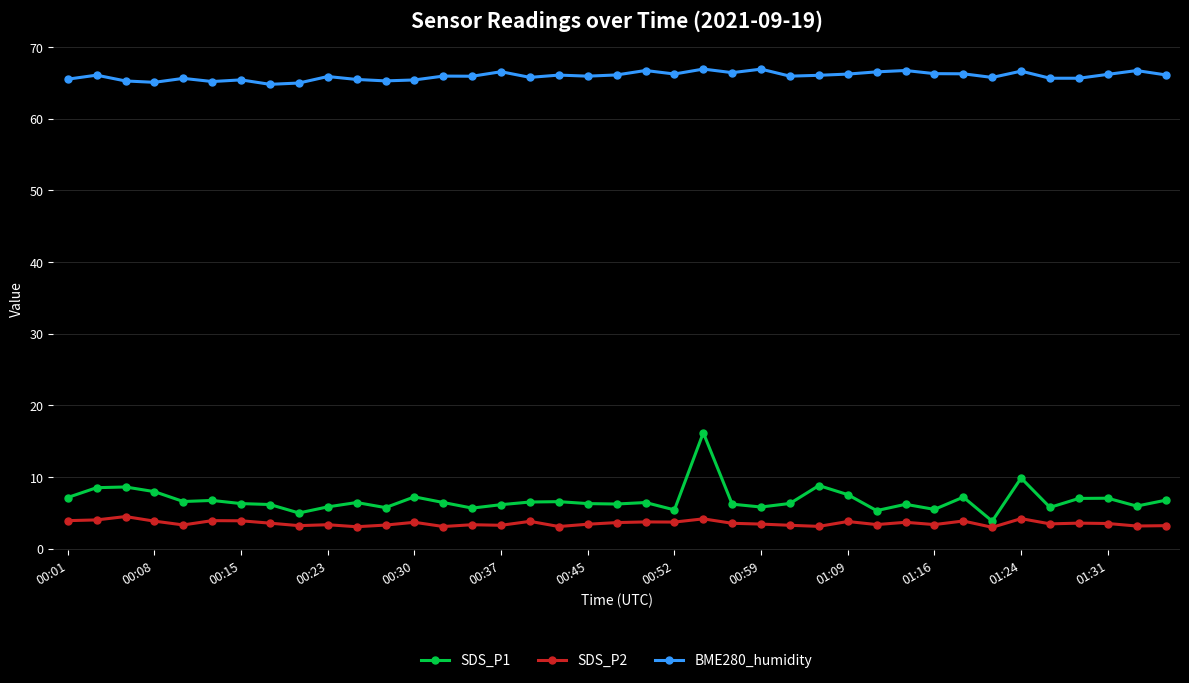

What is the smallest value displayed?

3.0